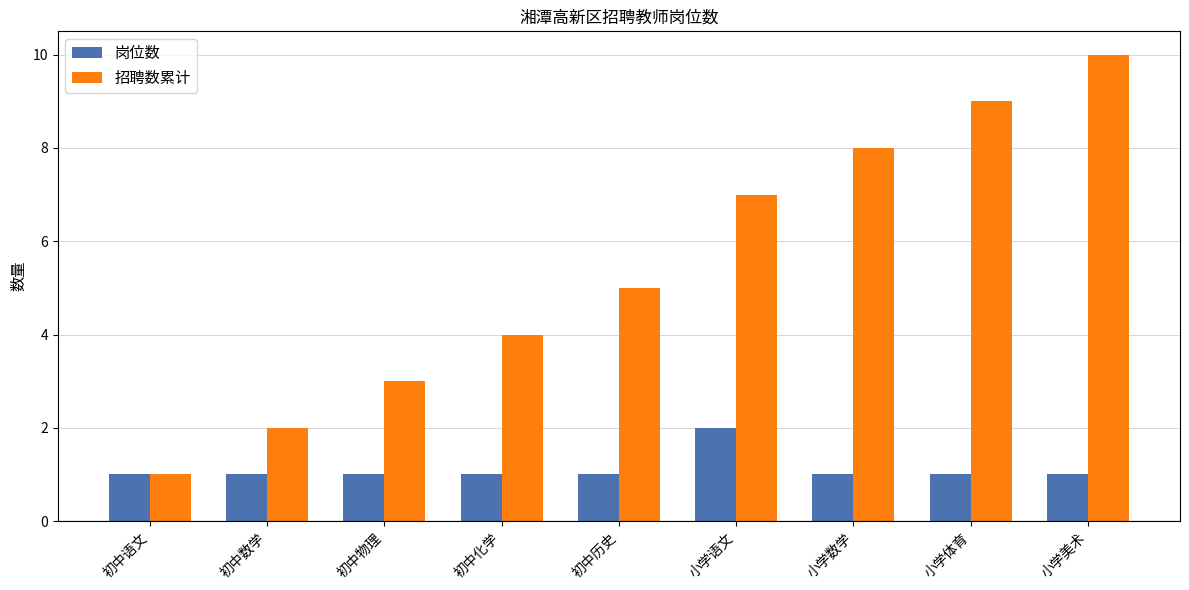

The value of 招聘数累计 at 初中化学 is 7. True or false?

False